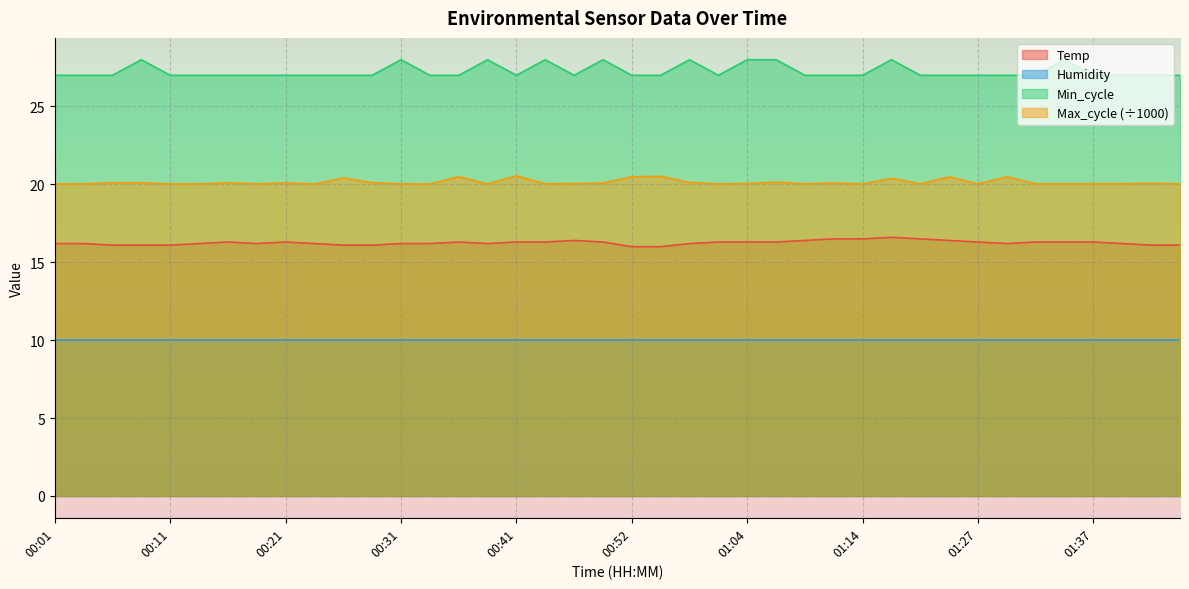

What is the sum of the Temp values at 00:21 and 01:34?

32.6